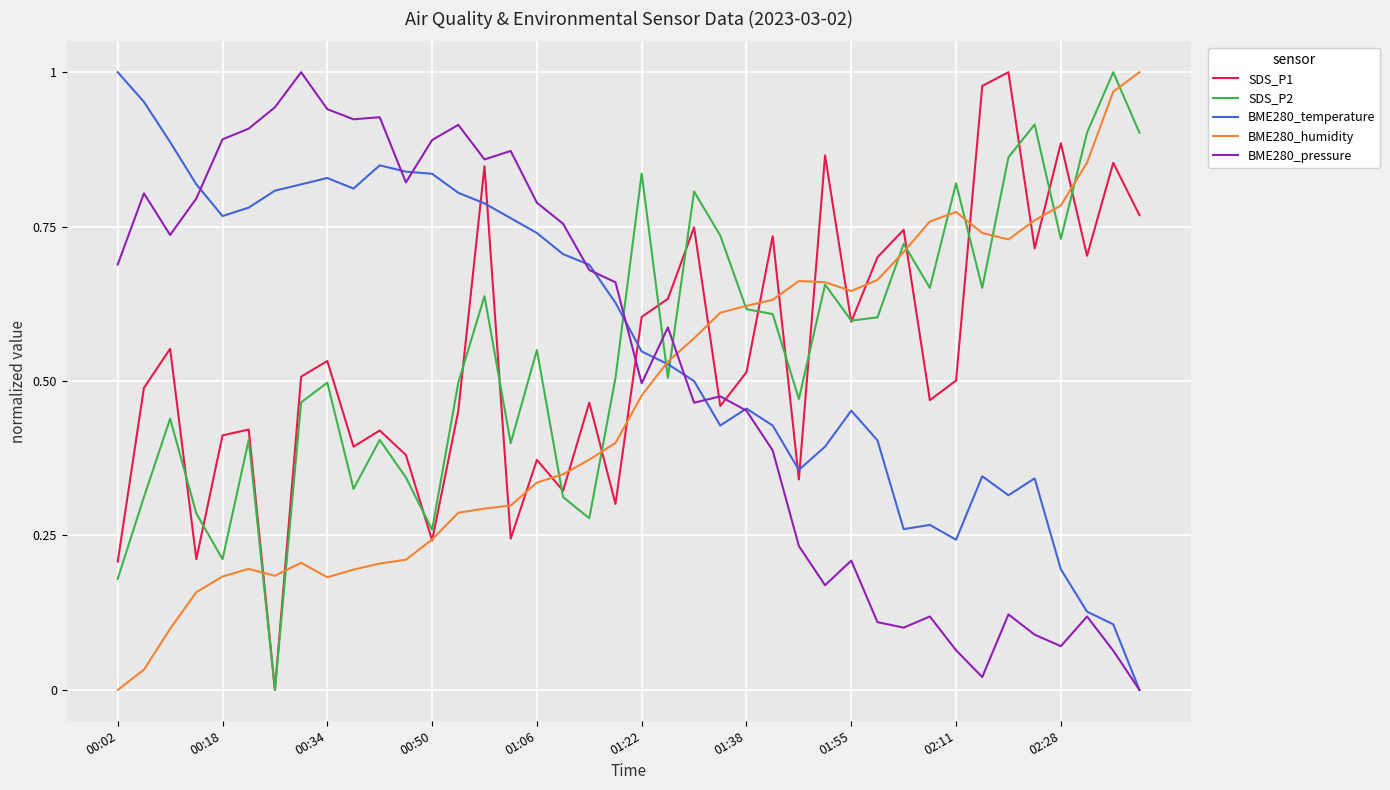

Which series ends up on top after the final intersection of BME280_humidity and BME280_pressure?

BME280_humidity